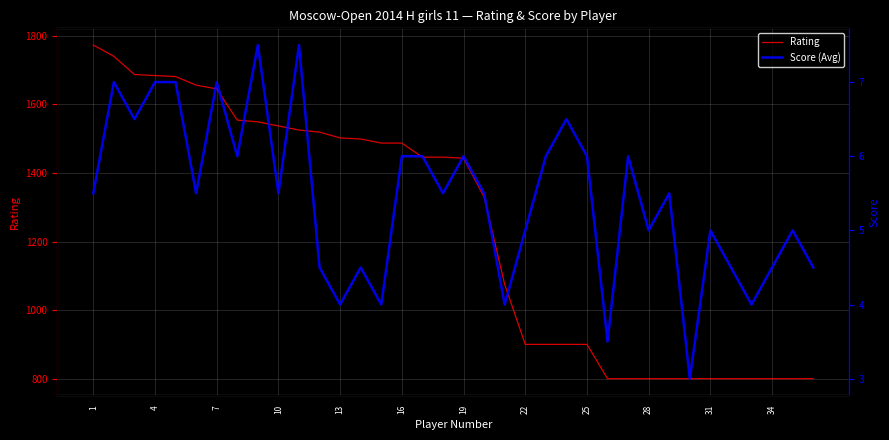

True or false: Score (Avg) and Rating intersect in this chart.

False